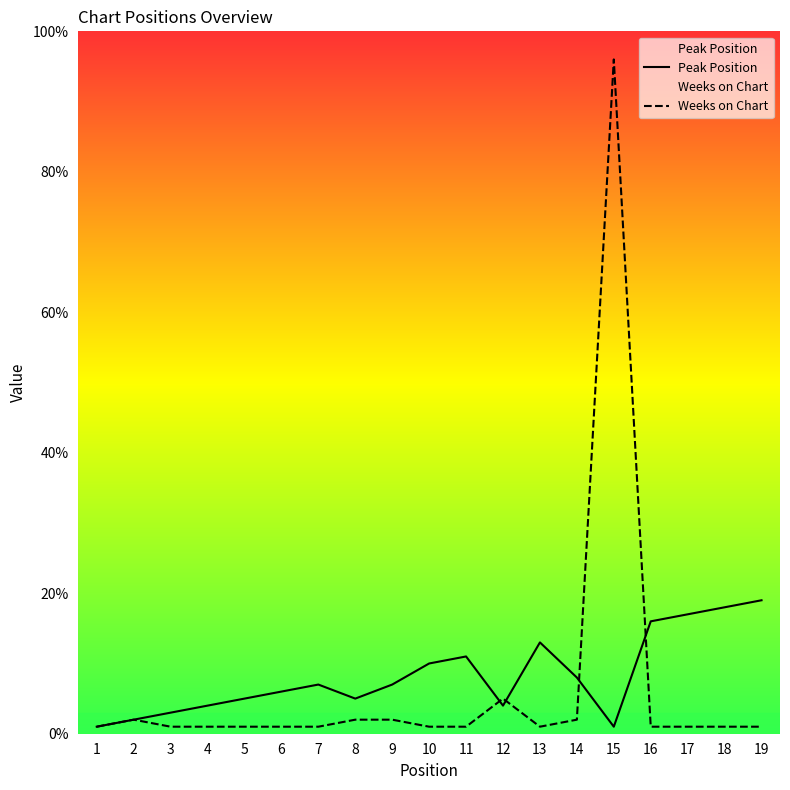

What is the value of the Weeks on Chart point at the 14th from the left?

2